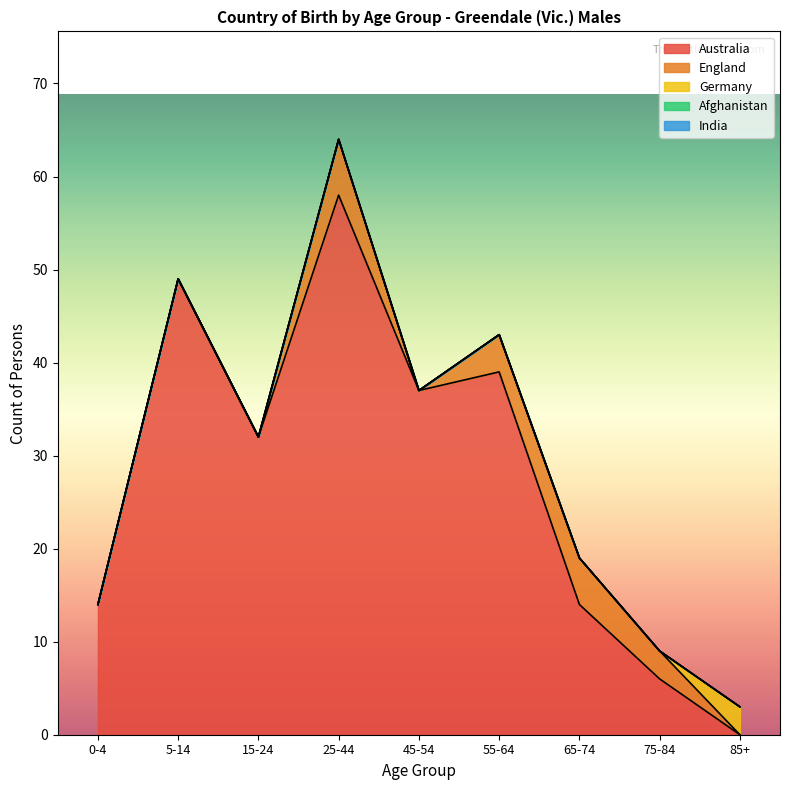

Rank the series at 0-4 from highest to lowest value.

Australia, England, Germany, Afghanistan, India